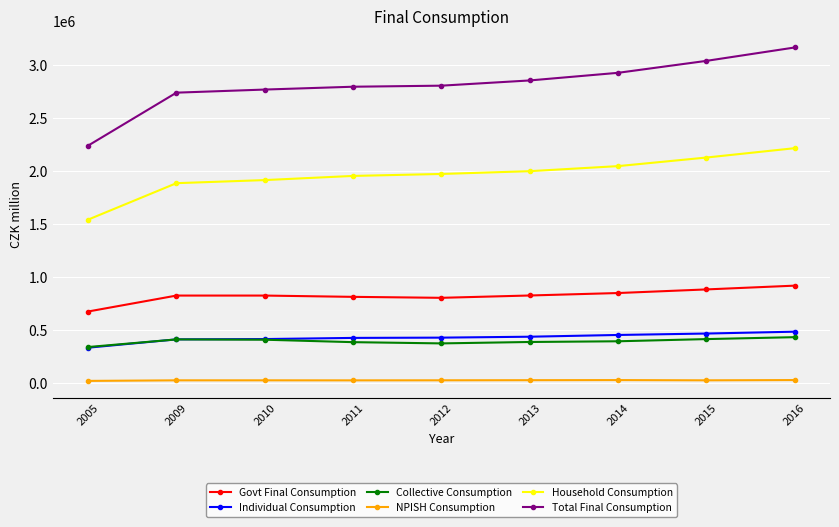

Which series has the largest total across all categories?

Total Final Consumption